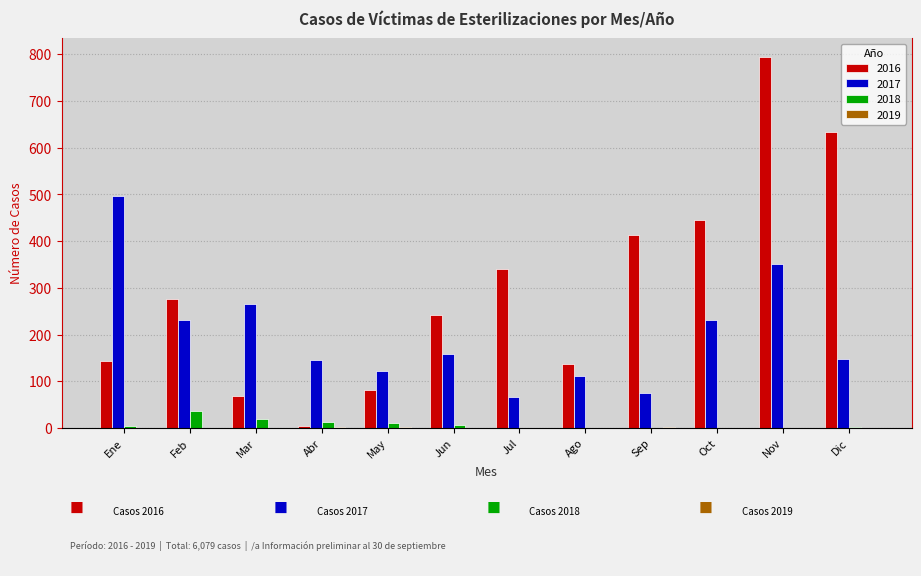

What is the sum of all 2017 values?

2398